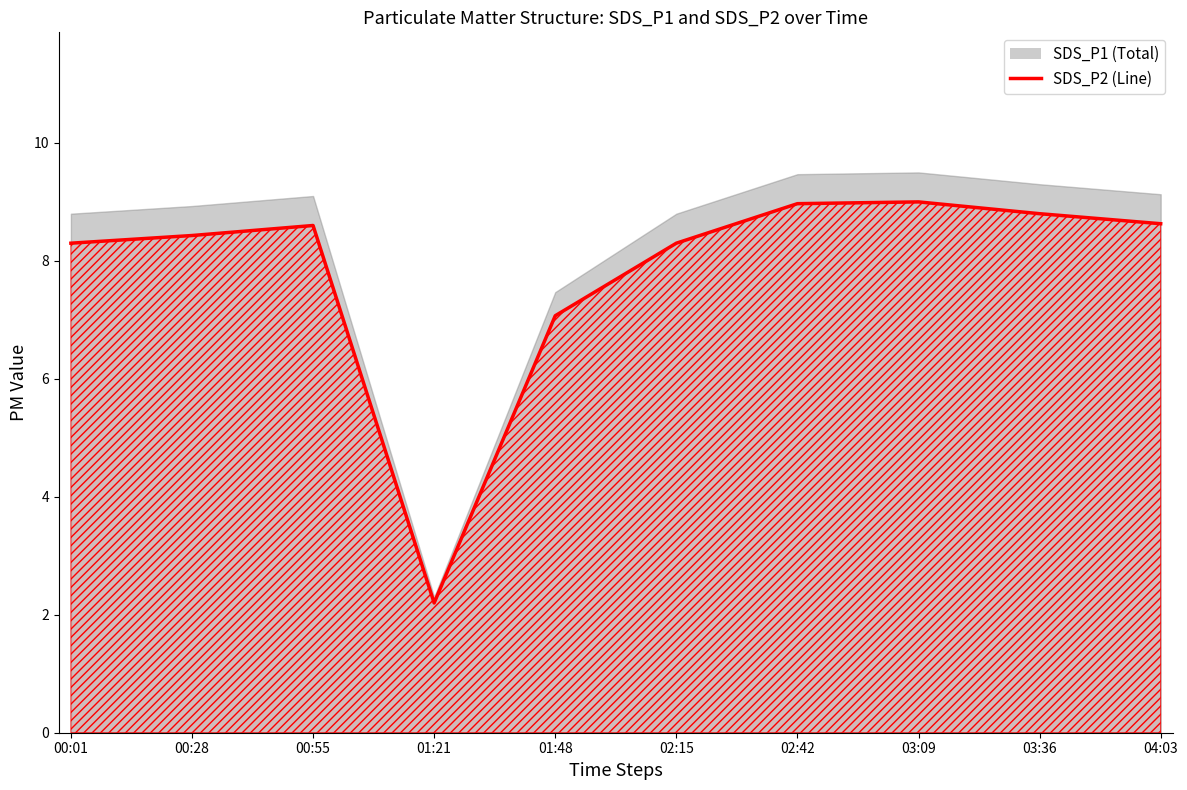

How many lines are shown in the chart?

1